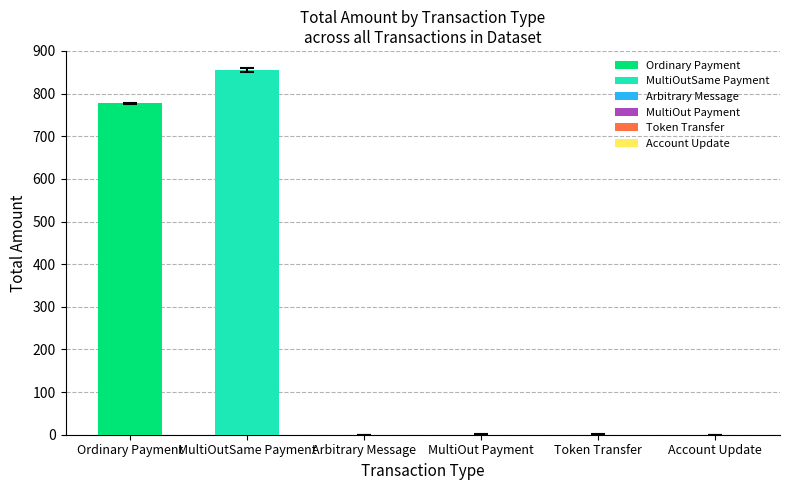

Are the bars grouped side by side (vs. stacked)?

No